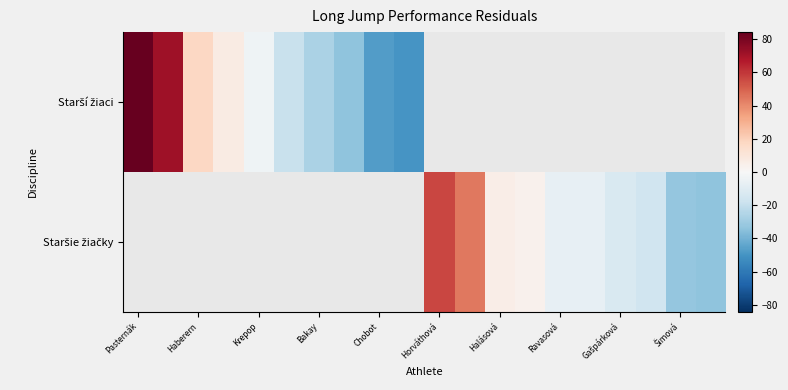

How many categories are shown in the chart?

20